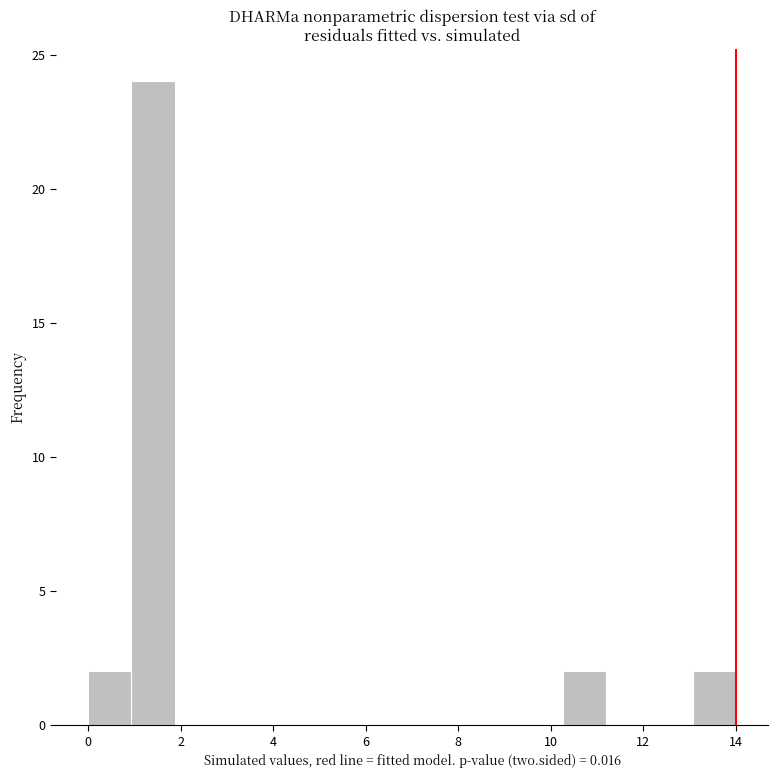

Reading left to right, transcribe this chart: for each bar, give the range it covers on the x-axis and its height. Neither the bar edges nor the heights are printed on the chart, so give them approximately, as read against the axes.

0.0 to 1.0: 2
1.0 to 1.8: 24
1.8 to 2.8: 0
2.8 to 3.8: 0
3.8 to 4.6: 0
4.6 to 5.6: 0
5.6 to 6.6: 0
6.6 to 7.4: 0
7.4 to 8.4: 0
8.4 to 9.4: 0
9.4 to 10.2: 0
10.2 to 11.2: 2
11.2 to 12.2: 0
12.2 to 13.0: 0
13.0 to 14.0: 2